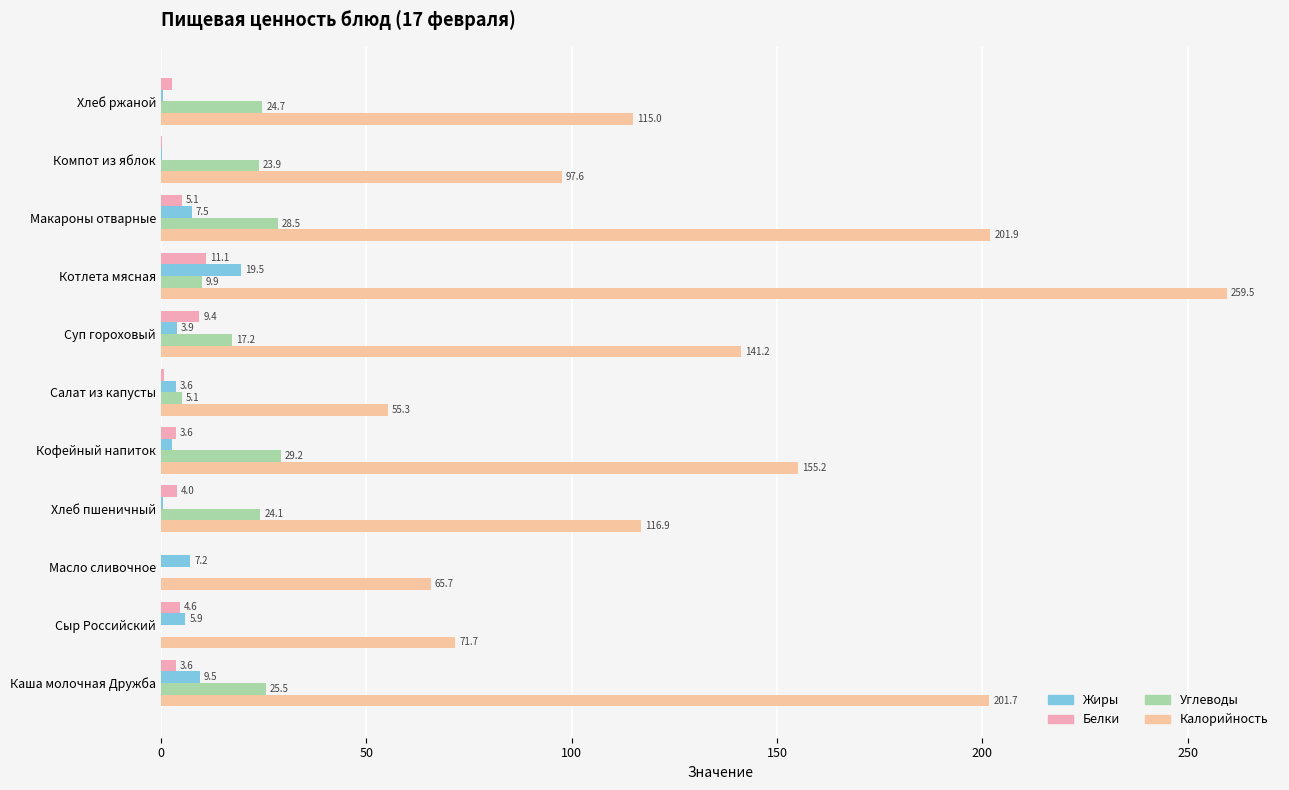

What is the difference between the maximum and second lowest values in the Белки series?

10.9